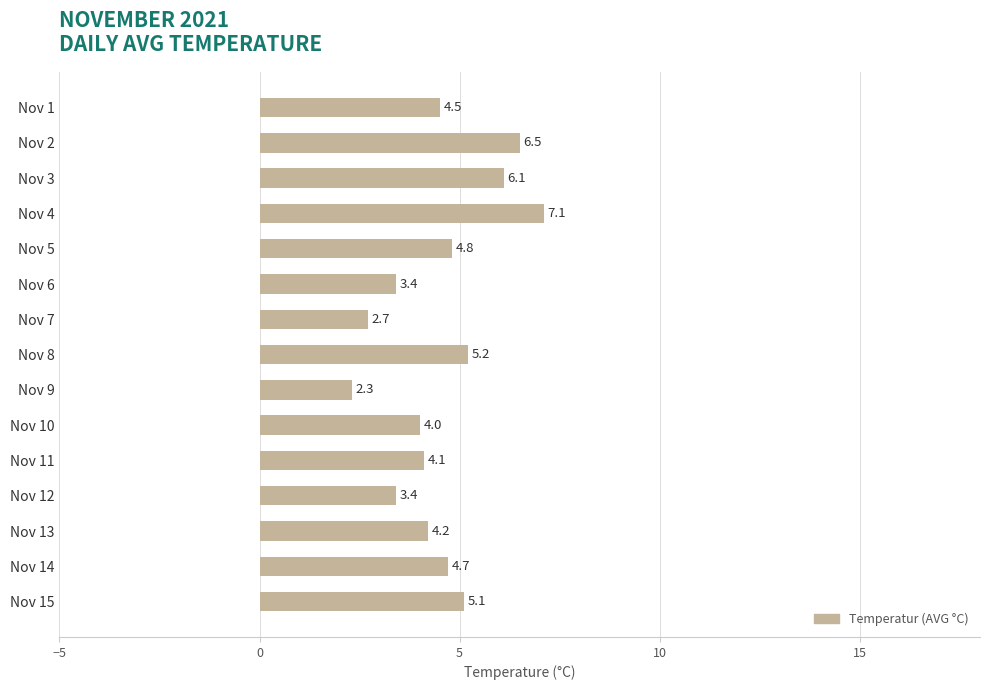

Which category has the lowest value across all series?

Nov 9